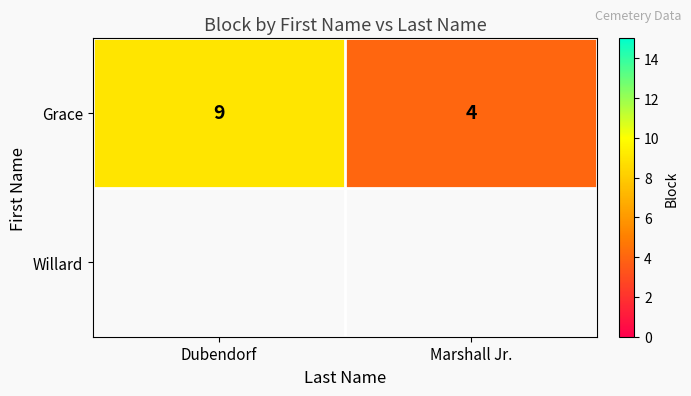

What is the difference between the maximum and minimum values?

5